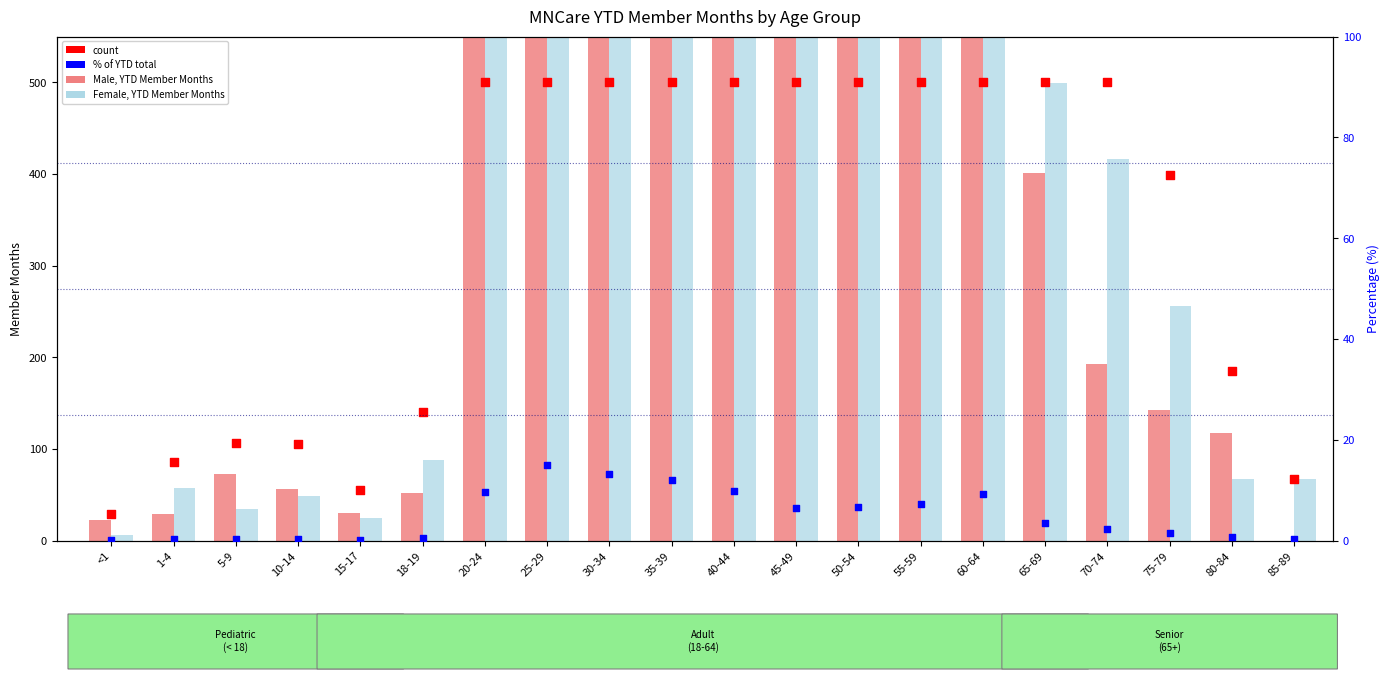

Which series reaches the minimum Y coordinate?

Male (YTD)